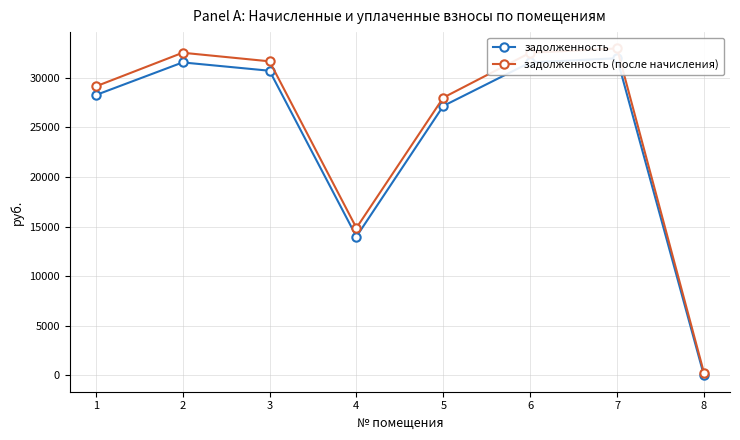

At which category does задолженность (после начисления) reach its first local valley?

4